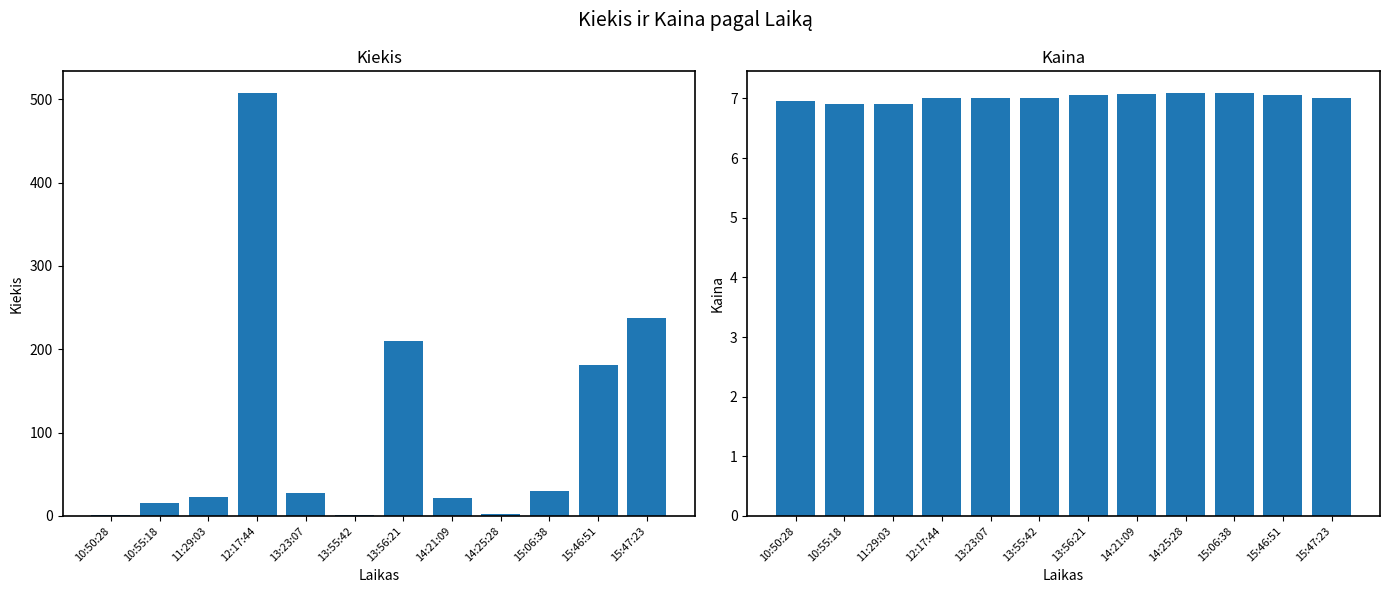

Reading left to right, transcribe all the data shown in this chart.

Kiekis: 10:50:28=1.0	10:55:18=15.0	11:29:03=23.0	12:17:44=508.0	13:23:07=27.0	13:55:42=1.0	13:56:21=210.0	14:21:09=21.0	14:25:28=2.0	15:06:38=30.0	15:46:51=181.0	15:47:23=238.0
Kaina: 10:50:28=7.0	10:55:18=6.9	11:29:03=6.9	12:17:44=7.0	13:23:07=7.0	13:55:42=7.0	13:56:21=7.0	14:21:09=7.1	14:25:28=7.1	15:06:38=7.1	15:46:51=7.0	15:47:23=7.0